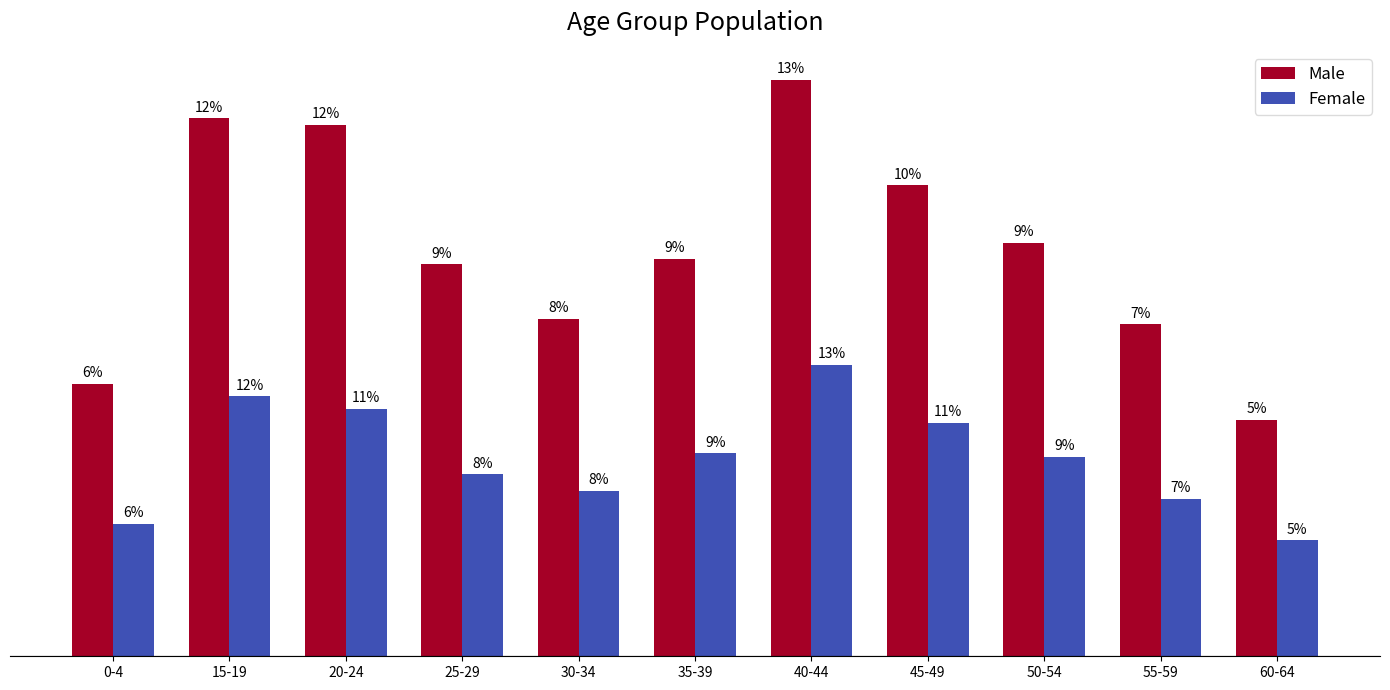

List the labels in order of Female value, smallest first.

60-64, 0-4, 55-59, 30-34, 25-29, 50-54, 35-39, 45-49, 20-24, 15-19, 40-44